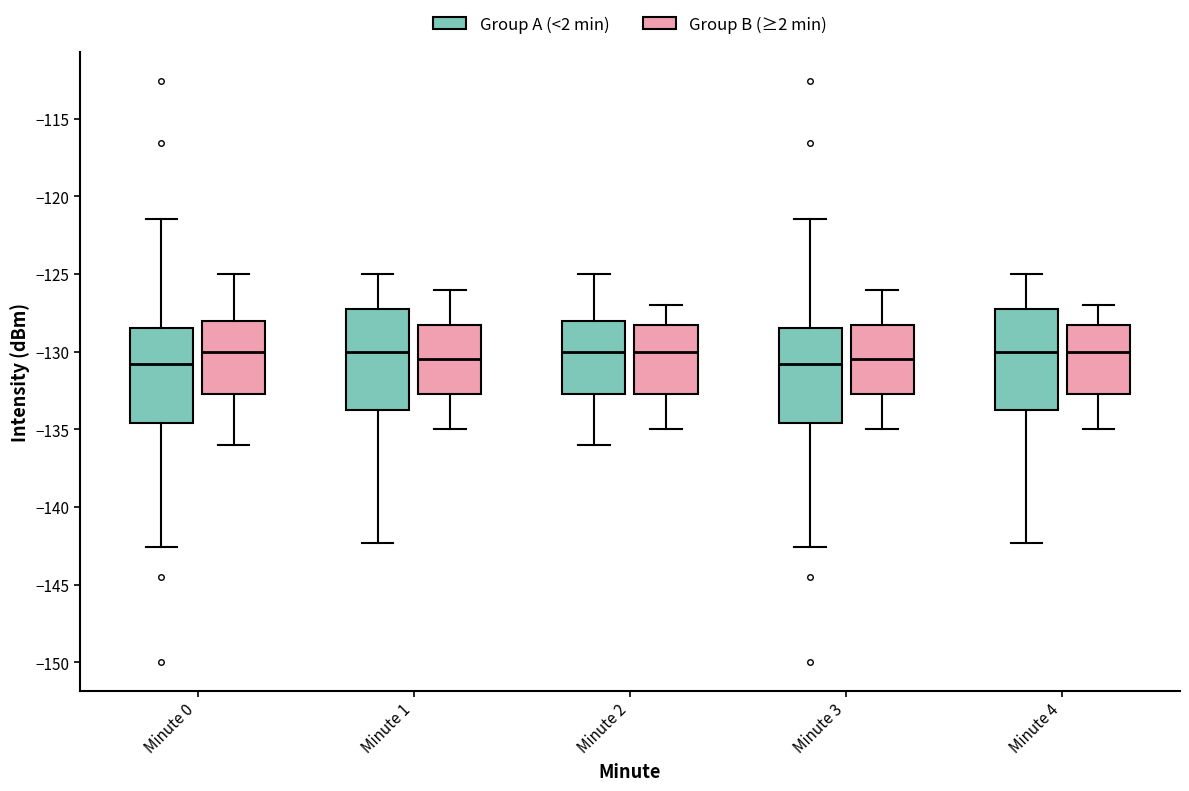

Where is the upper edge of the box for Minute 2 (Group B (≥2 min)) on the y-axis? The values are not printed on the chart, so give them approximately, as read against the axis.

-128.0